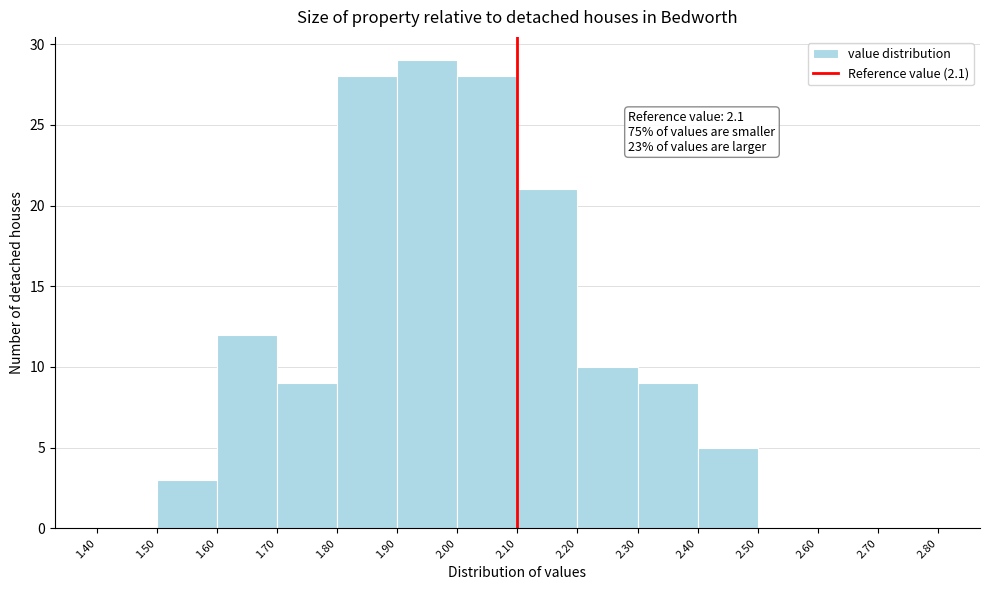

Which range on the x-axis has the tallest bar?

1.90 to 2.00